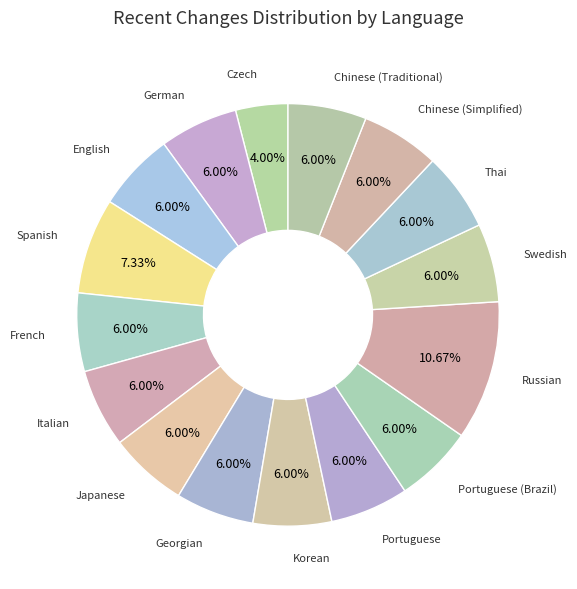

How many segments does this pie chart have?

16